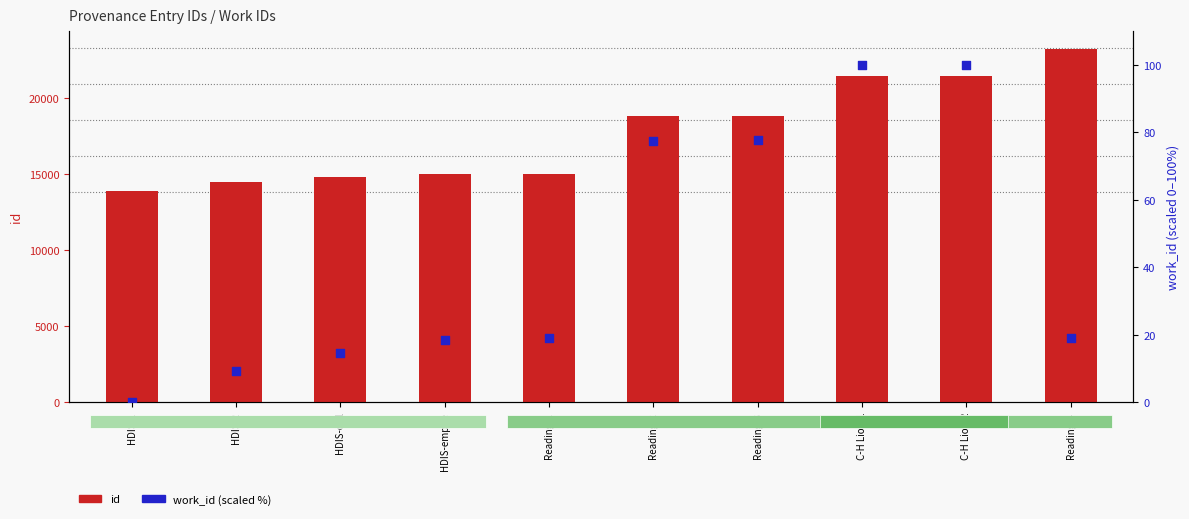

Which series reaches the minimum Y coordinate?

work_id (scaled %)